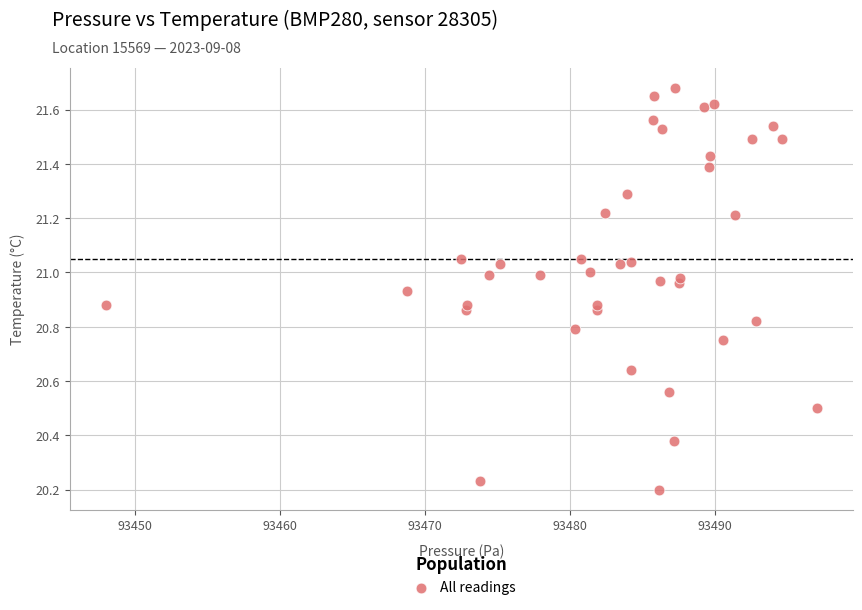

What is the range of X values (max minus min)?

49.1